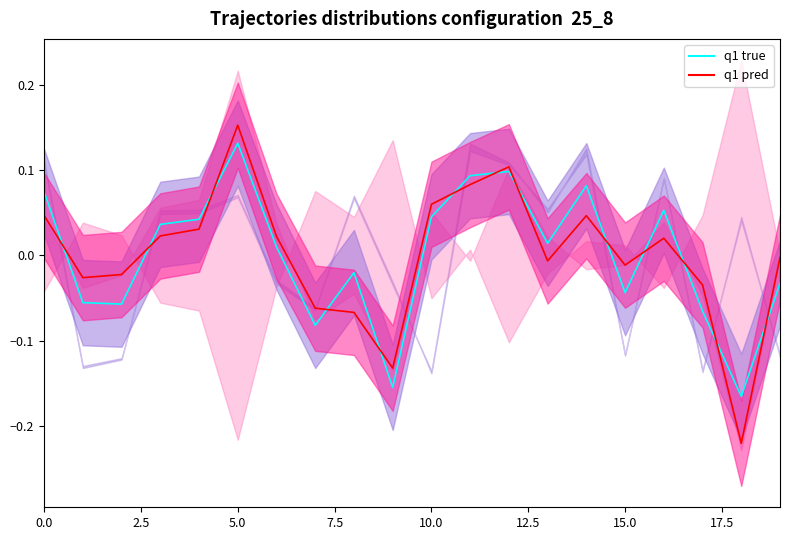

How many values in q1 pred are below zero?

10